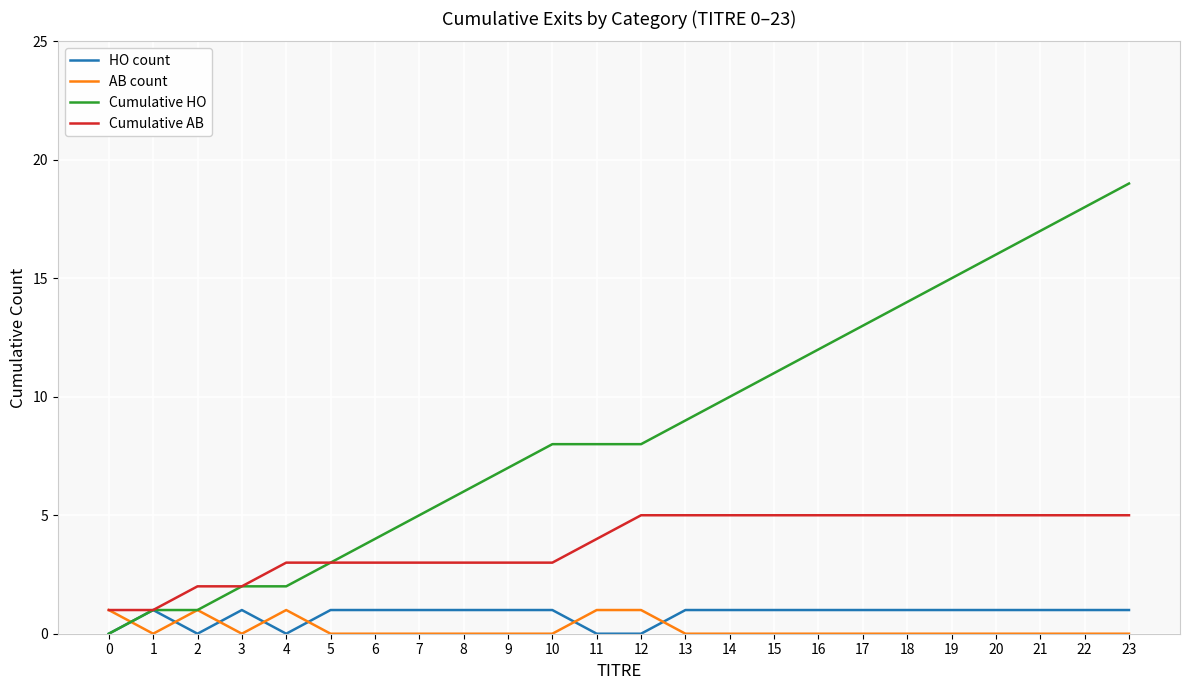

Is it true that HO count equals 1 at 18?

True